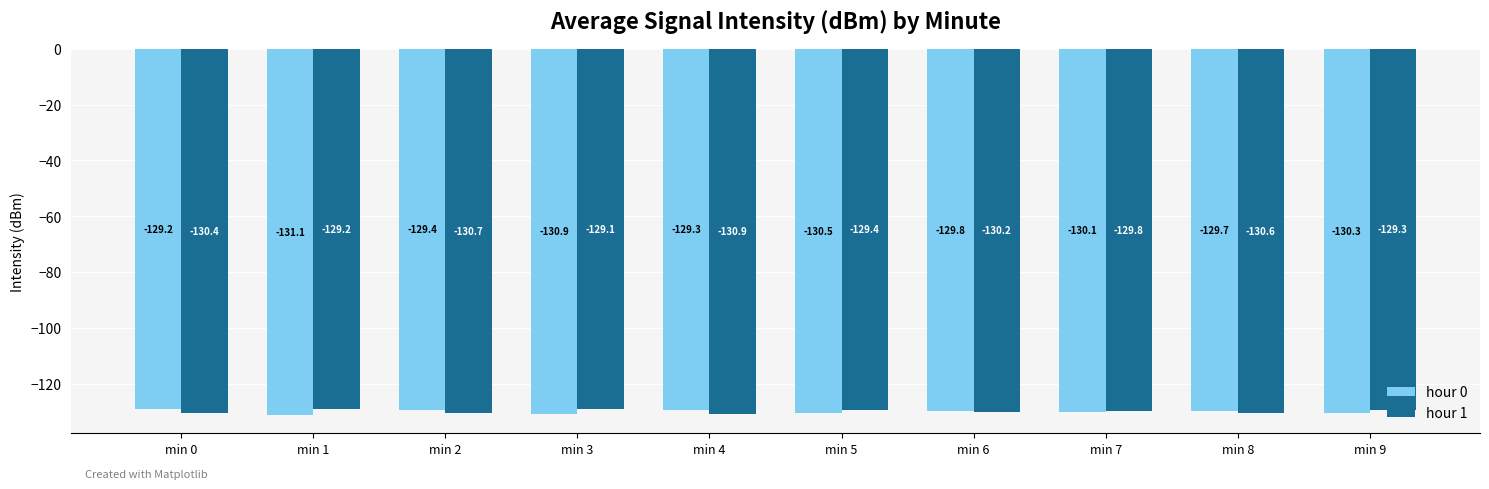

What is the total value across all series at min 0?

-259.7